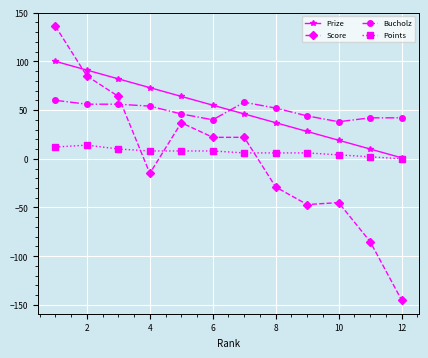

Which series has the largest range (max minus min)?

Score